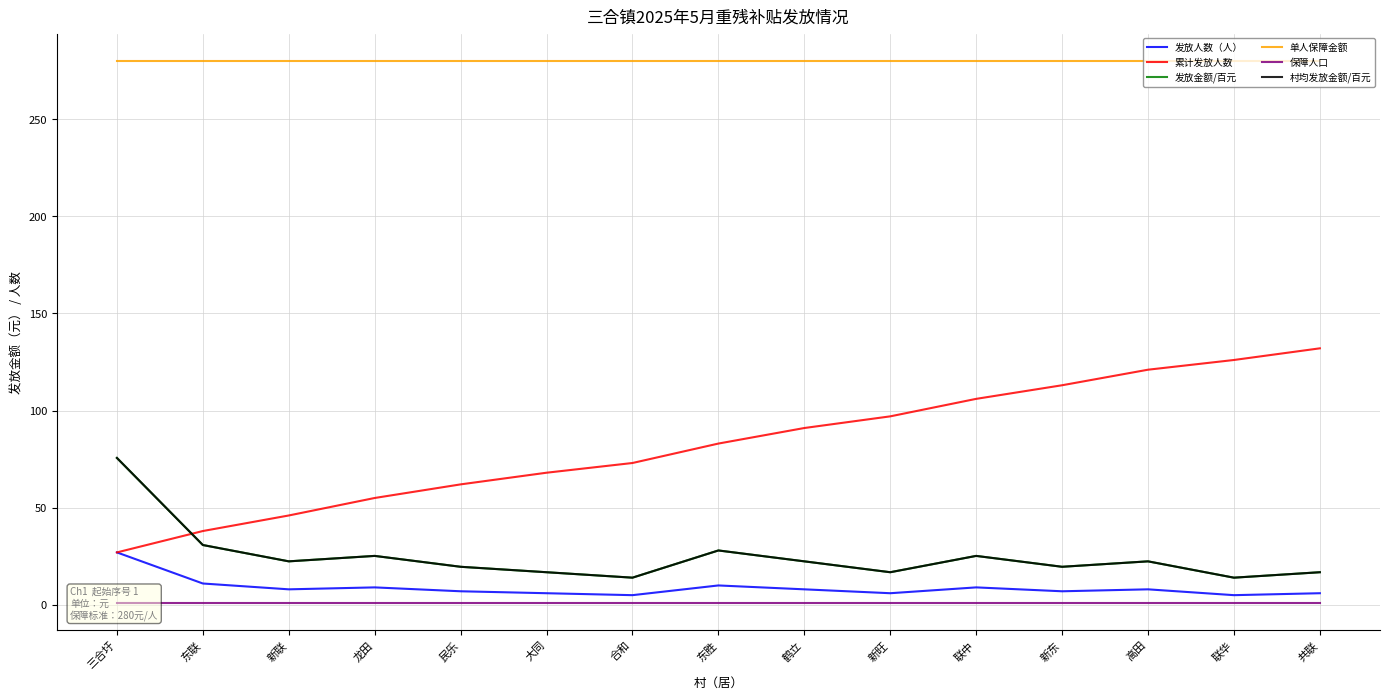

True or false: 单人保障金额 and 保障人口 intersect in this chart.

False